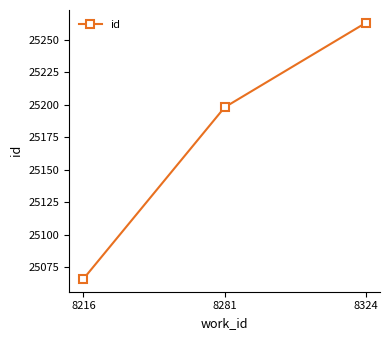

Rank the categories by value from highest to lowest.

8324, 8281, 8216